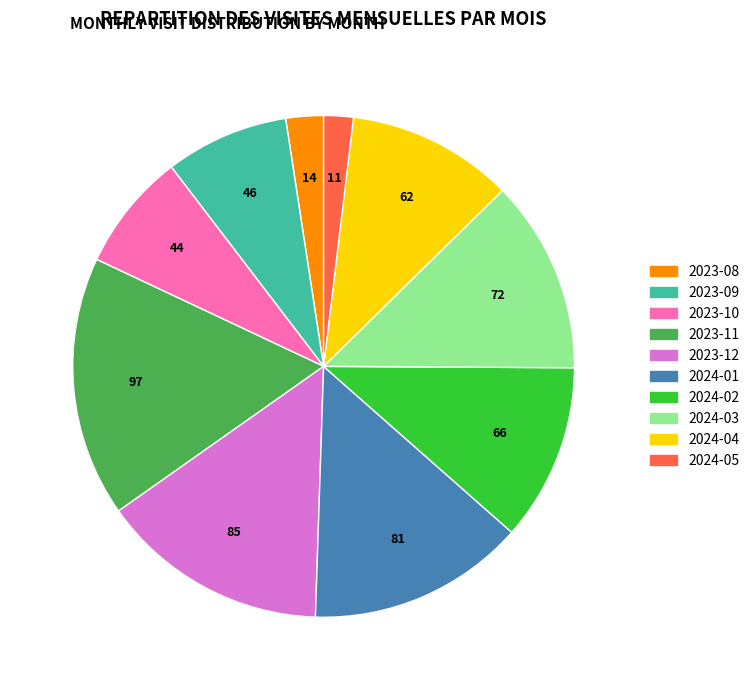

The 2024-04 slice represents 3% of the pie. True or false?

False